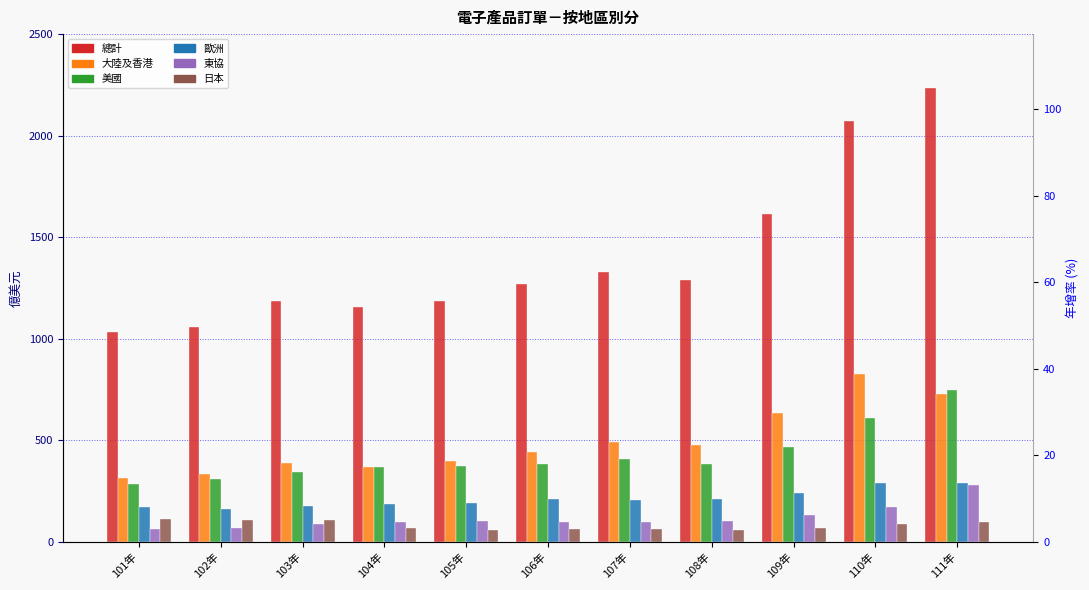

What is the maximum value for 日本?

110.8